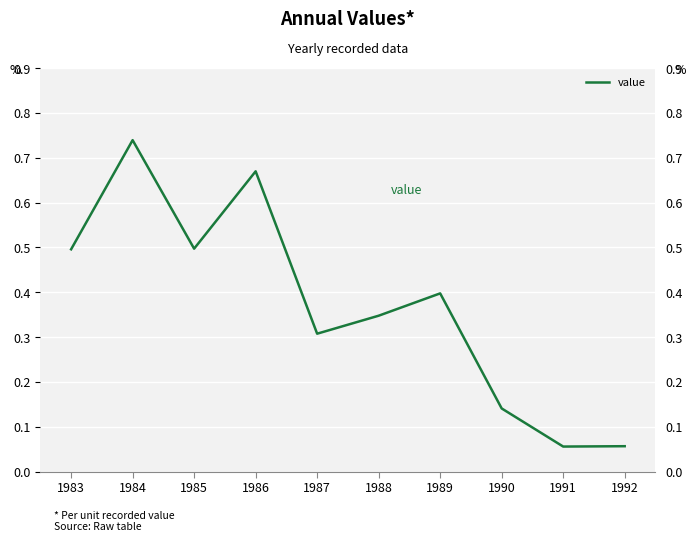

Is it true that the value at 1988 is 0.3?

True